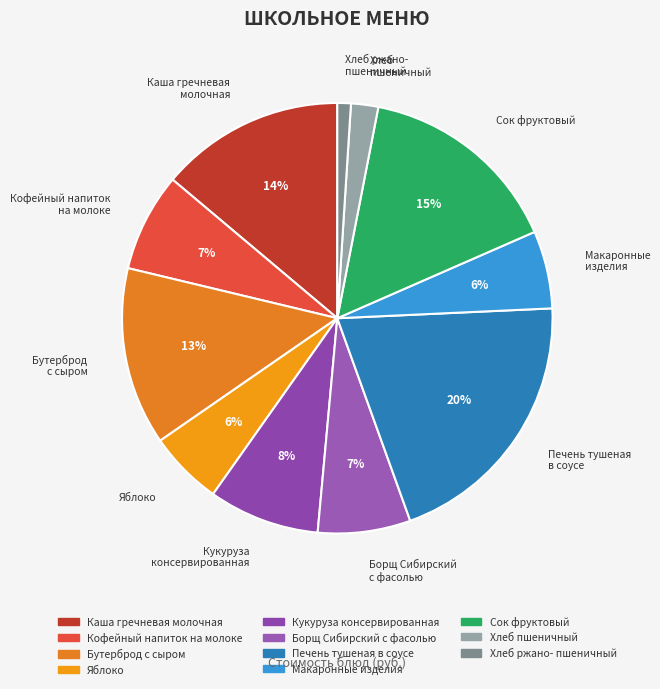

To the nearest percent, what is the difference between the largest and smallest slice percentages?

19%